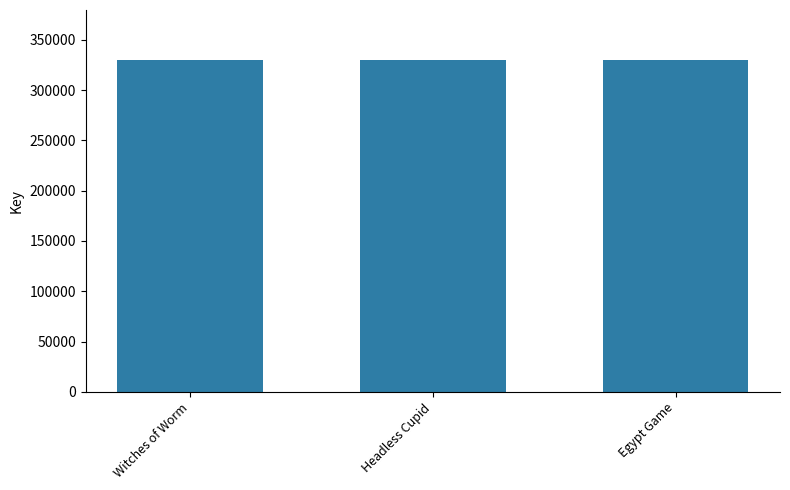

Count the number of data series in this chart.

1